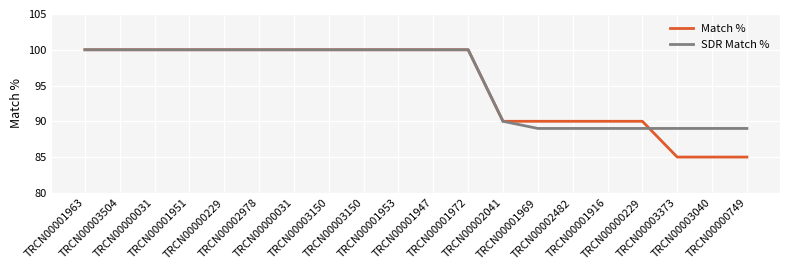

True or false: SDR Match % and Match % intersect in this chart.

True